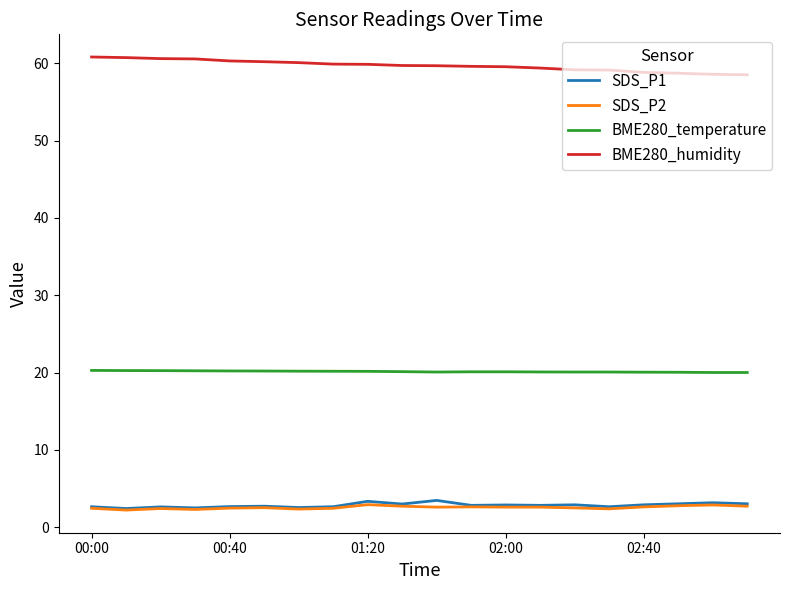

Which series has the largest total across all categories?

BME280_humidity